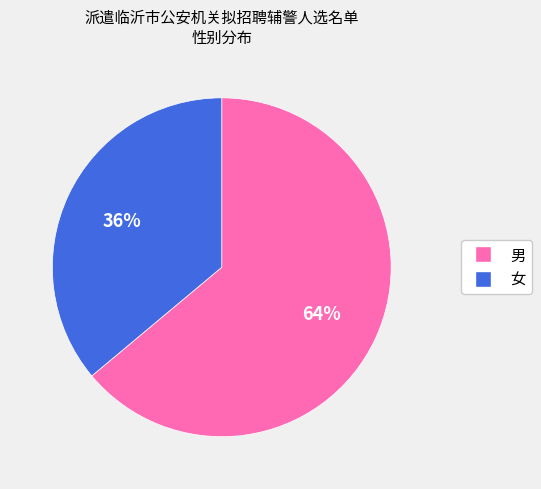

To the nearest percent, what is the difference between the 女 and 男 slice percentages?

28%